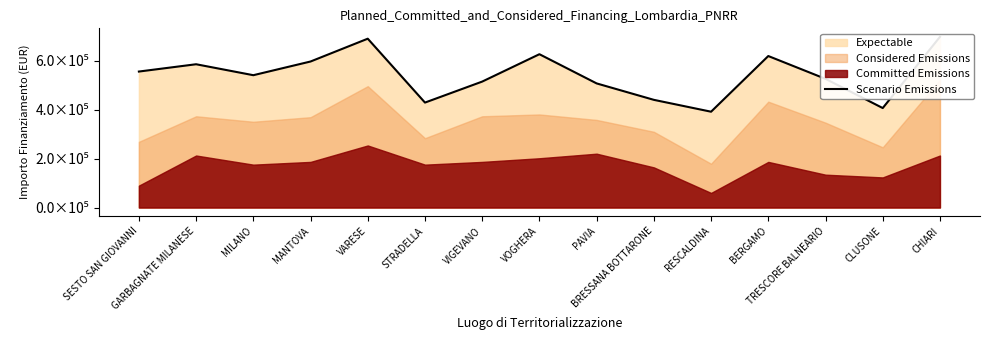

What is the approximate value at VIGEVANO?

514162.5